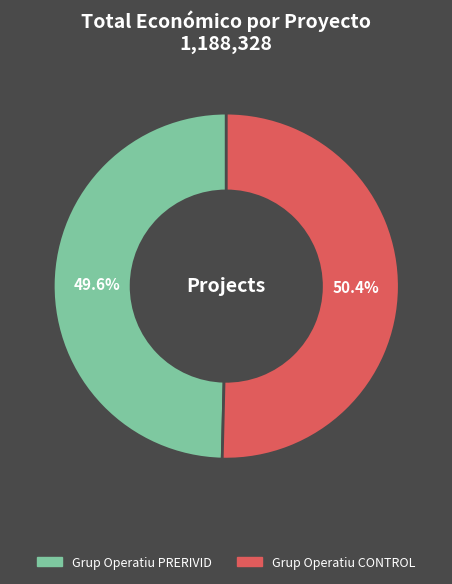

To the nearest percent, what percentage of the pie is Grup Operatiu CONTROL?

50%